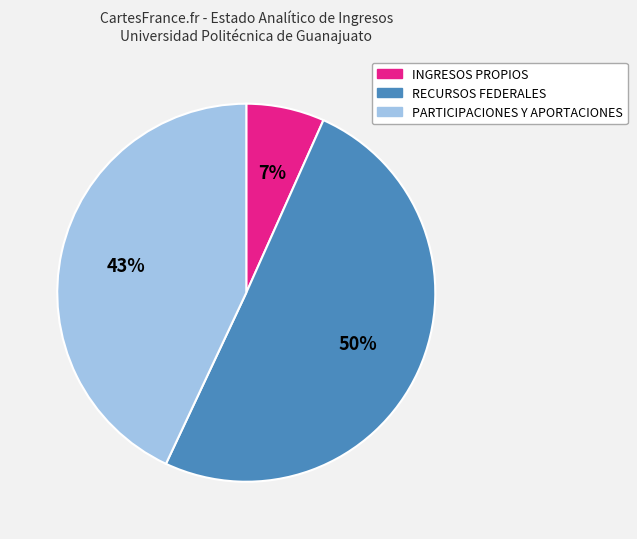

Between INGRESOS PROPIOS and RECURSOS FEDERALES, which is larger?

RECURSOS FEDERALES